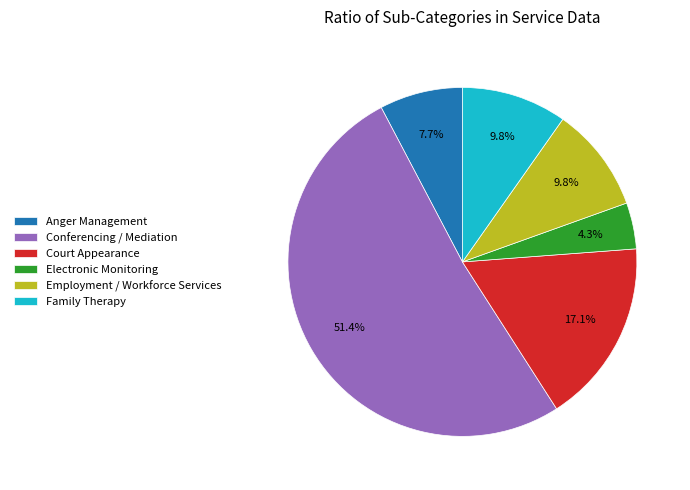

What is the smallest slice in the pie chart?

Electronic Monitoring